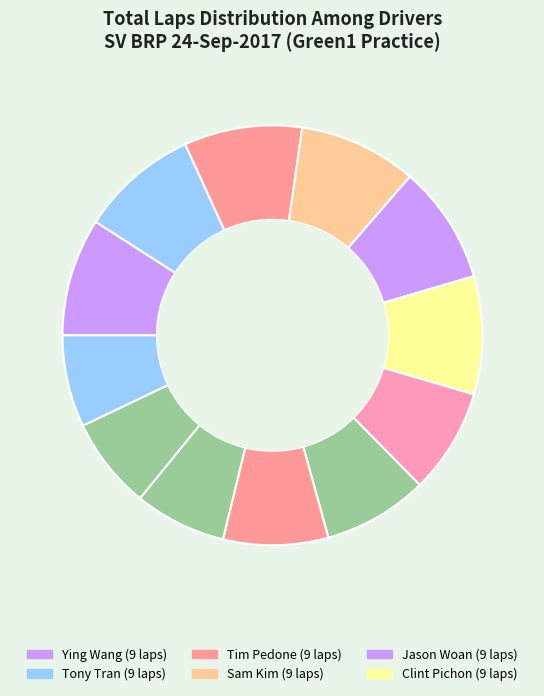

Count the number of slices in the pie.

12